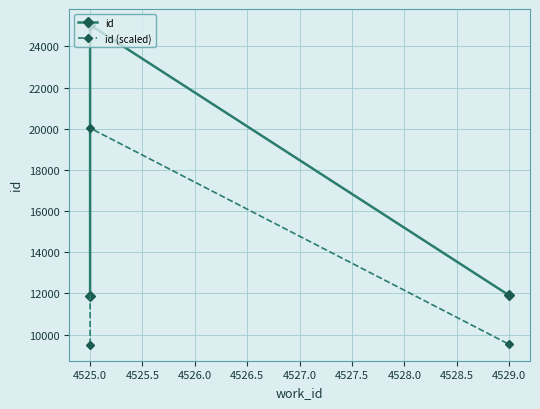

List the series in order of their peak value, lowest first.

id (scaled), id